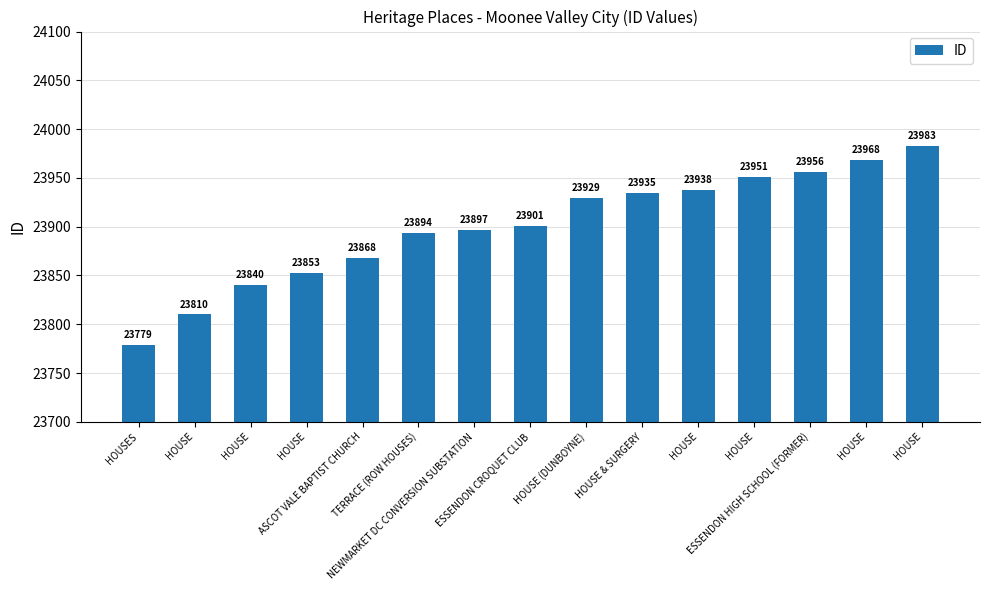

How many data points are less than 23901?

7